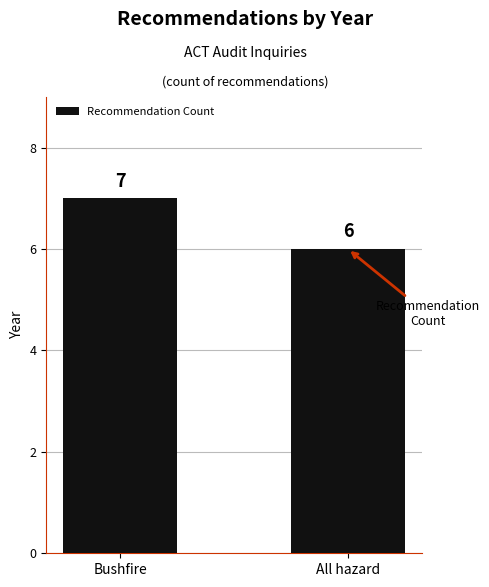

The chart shows a value of 2 at All hazard. True or false?

False